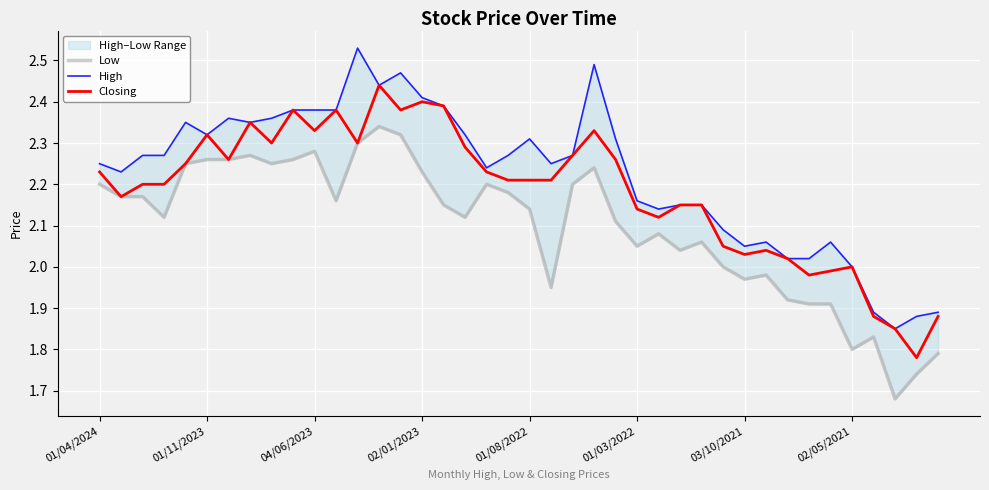

The Closing series shows 3.6 at 02/01/2023. True or false?

False